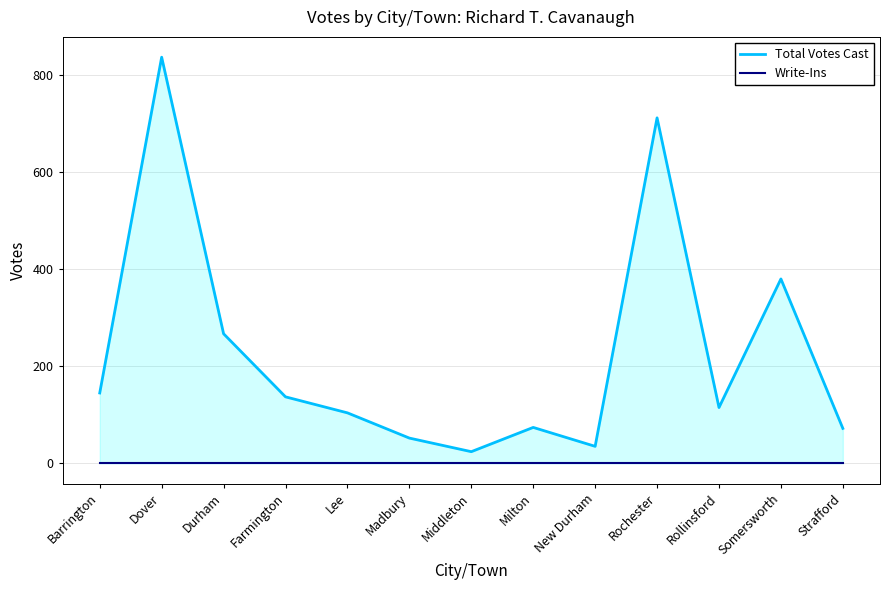

Which category has the highest value across all series?

Dover